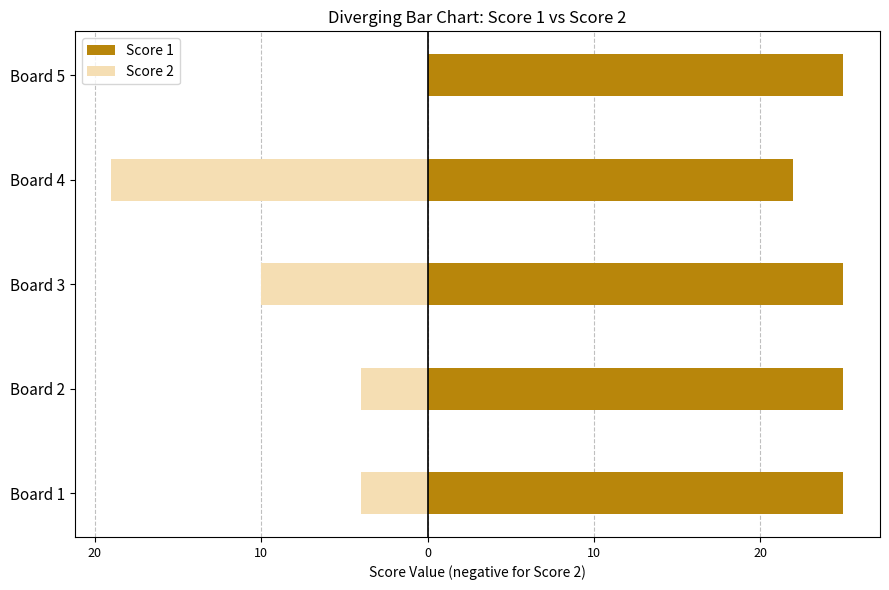

What is the smallest value displayed?

-19